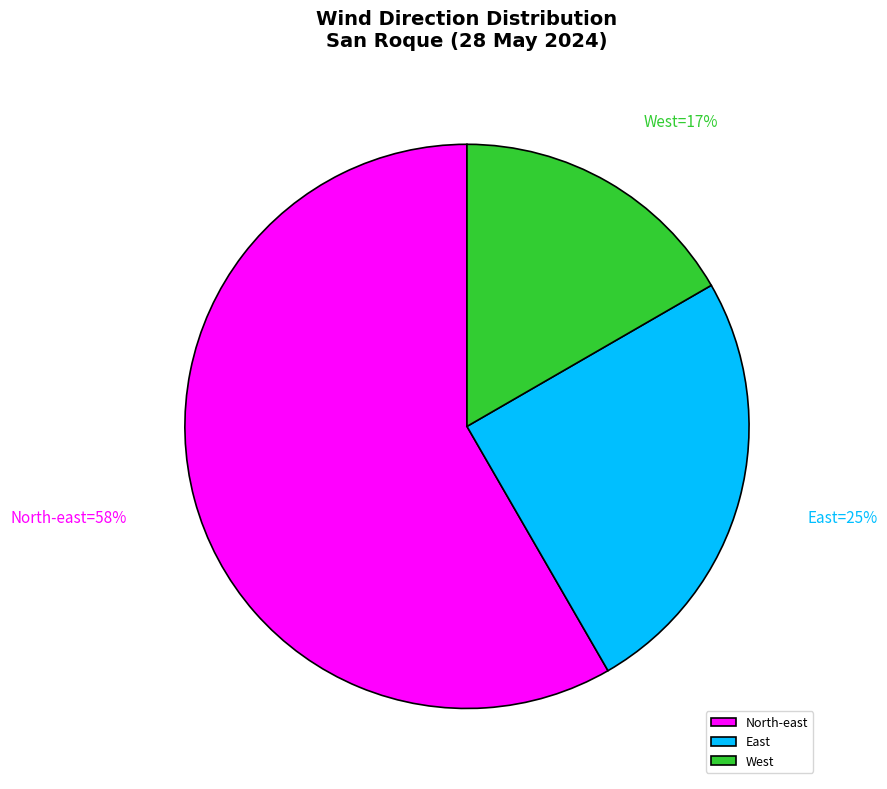

Rank the categories by value from lowest to highest.

West, East, North-east